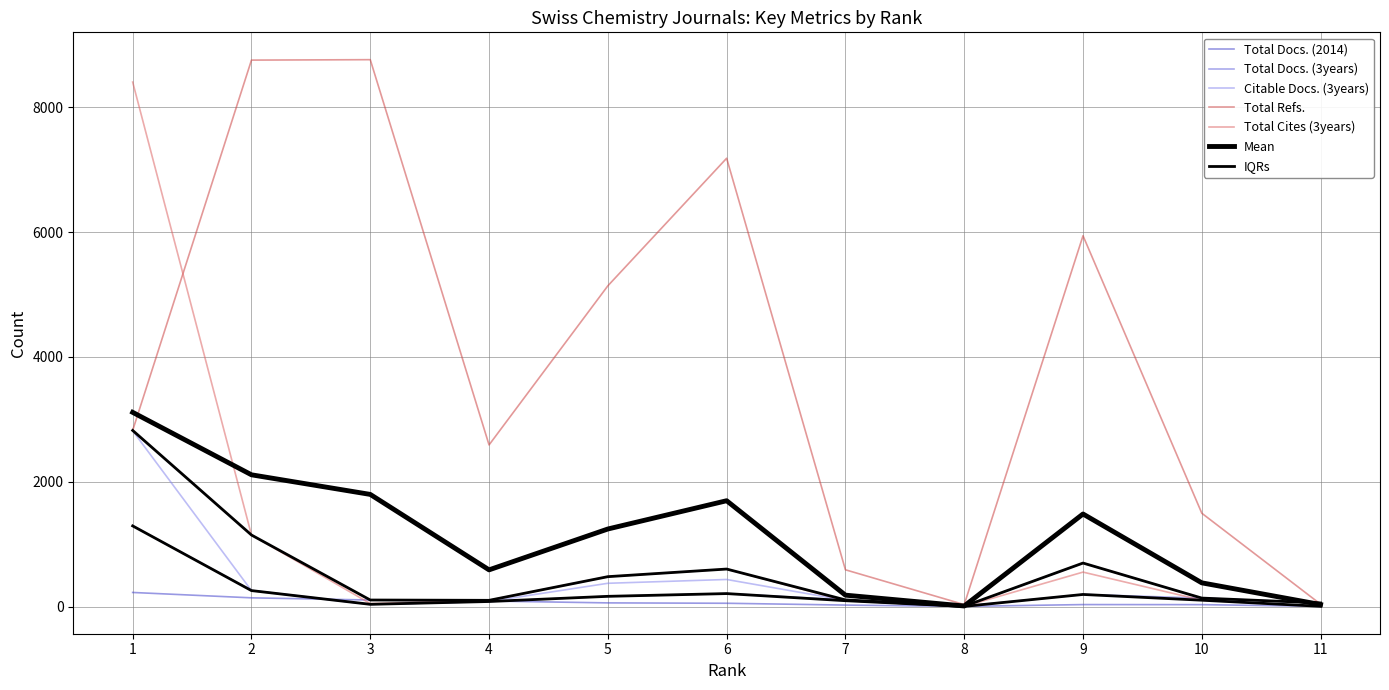

At which category does Total Docs. (2014) reach its first local valley?

8